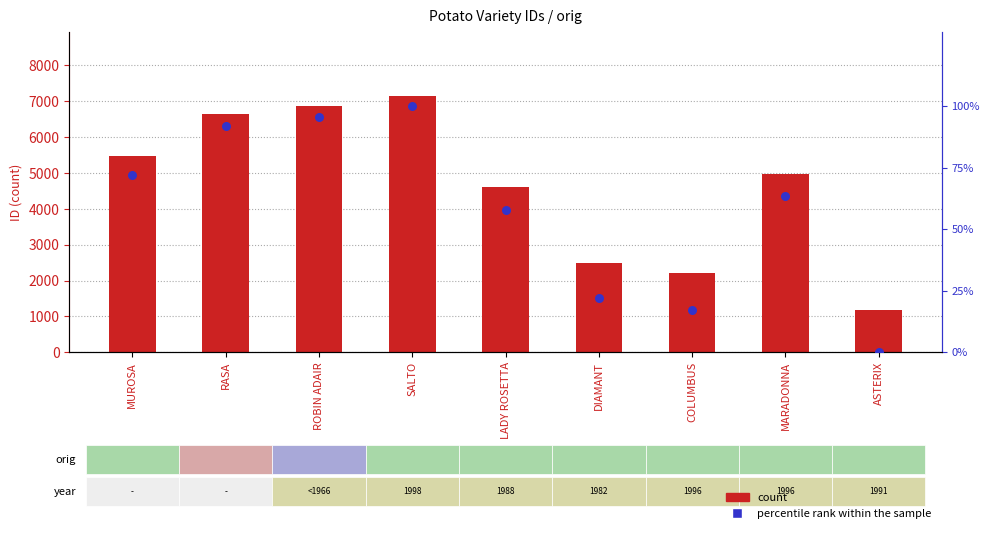

Which series contains the lowest Y value?

percentile rank within the sample